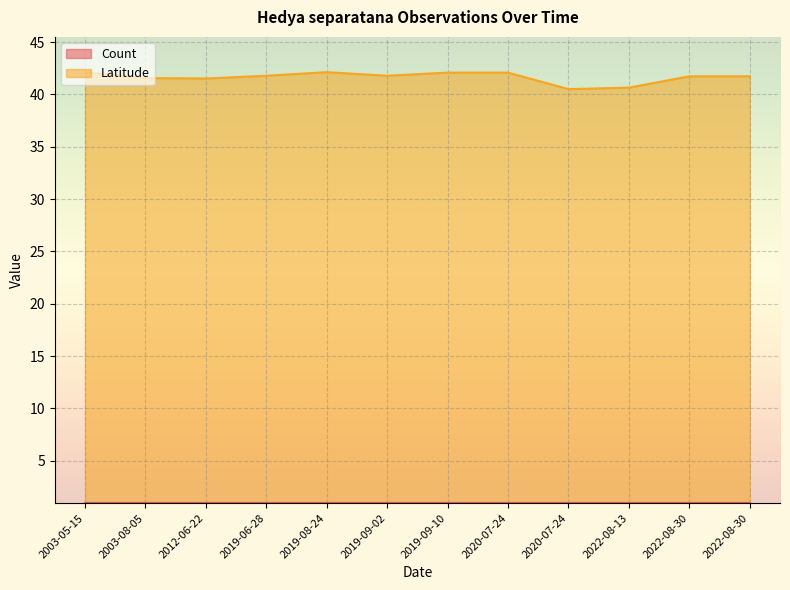

How many data points are above 41?

10